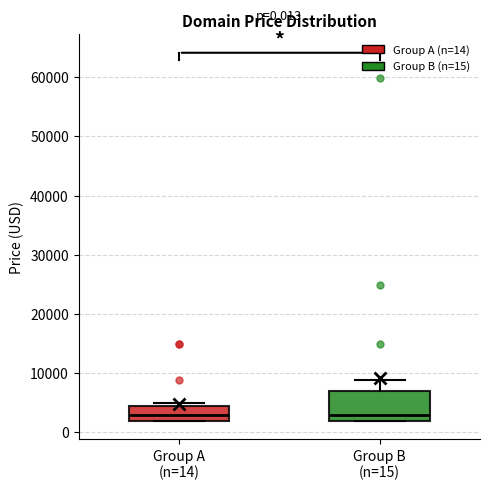

Comparing the boxes themselves (not the whiskers), which one is the tallest?

Group B (n=15)